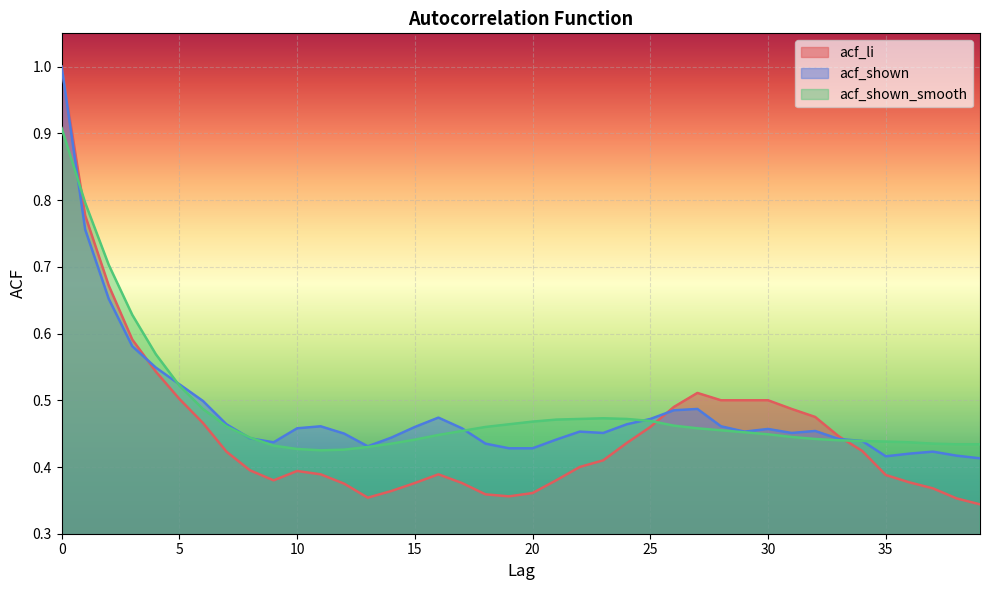

Is it true that acf_shown_smooth equals 1.2 at 0?

False